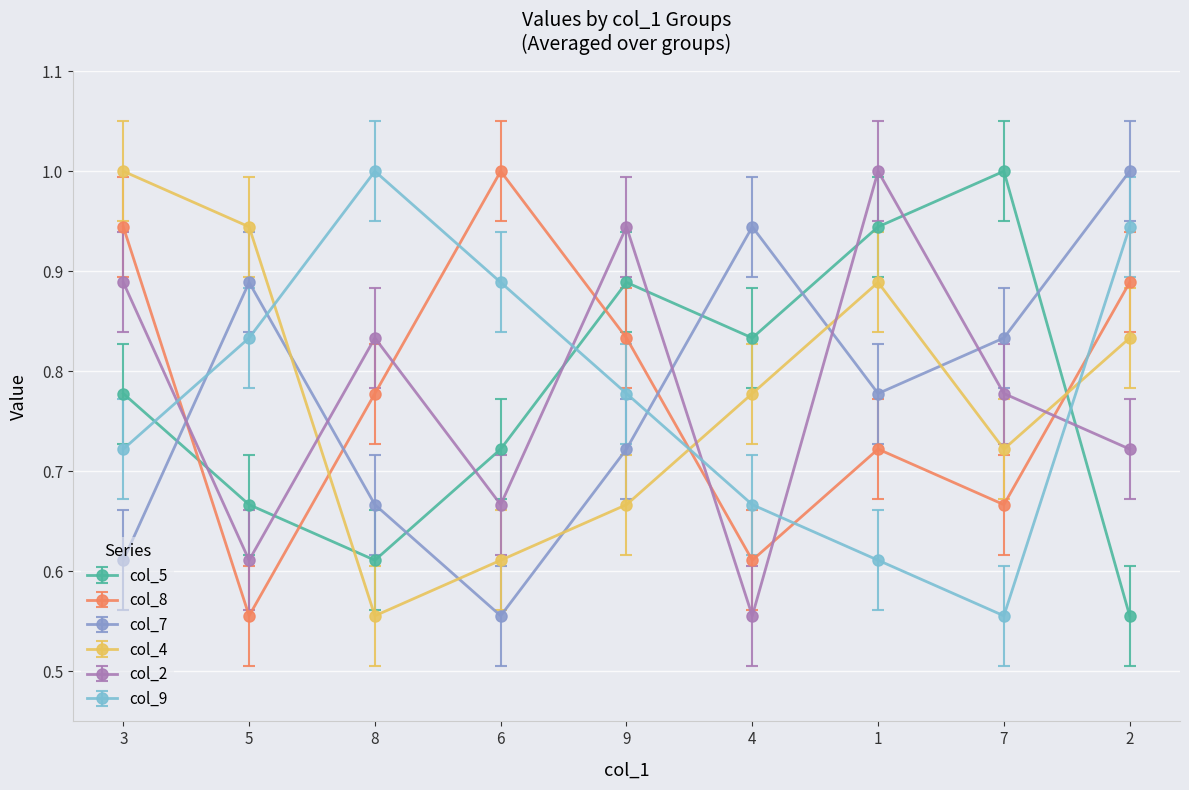

What is the total value across all series at 6?

4.4